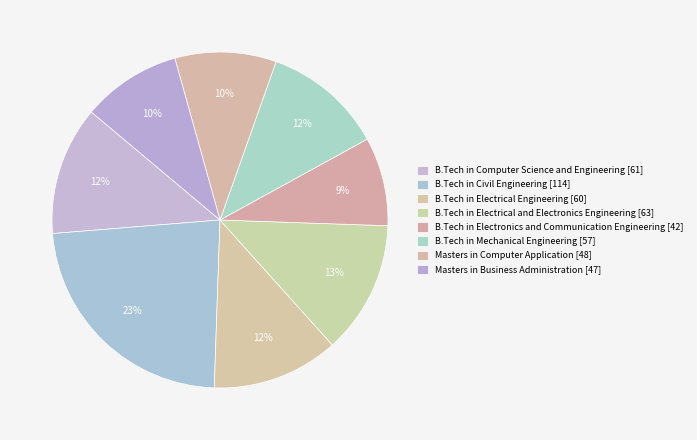

Count the number of slices in the pie.

8